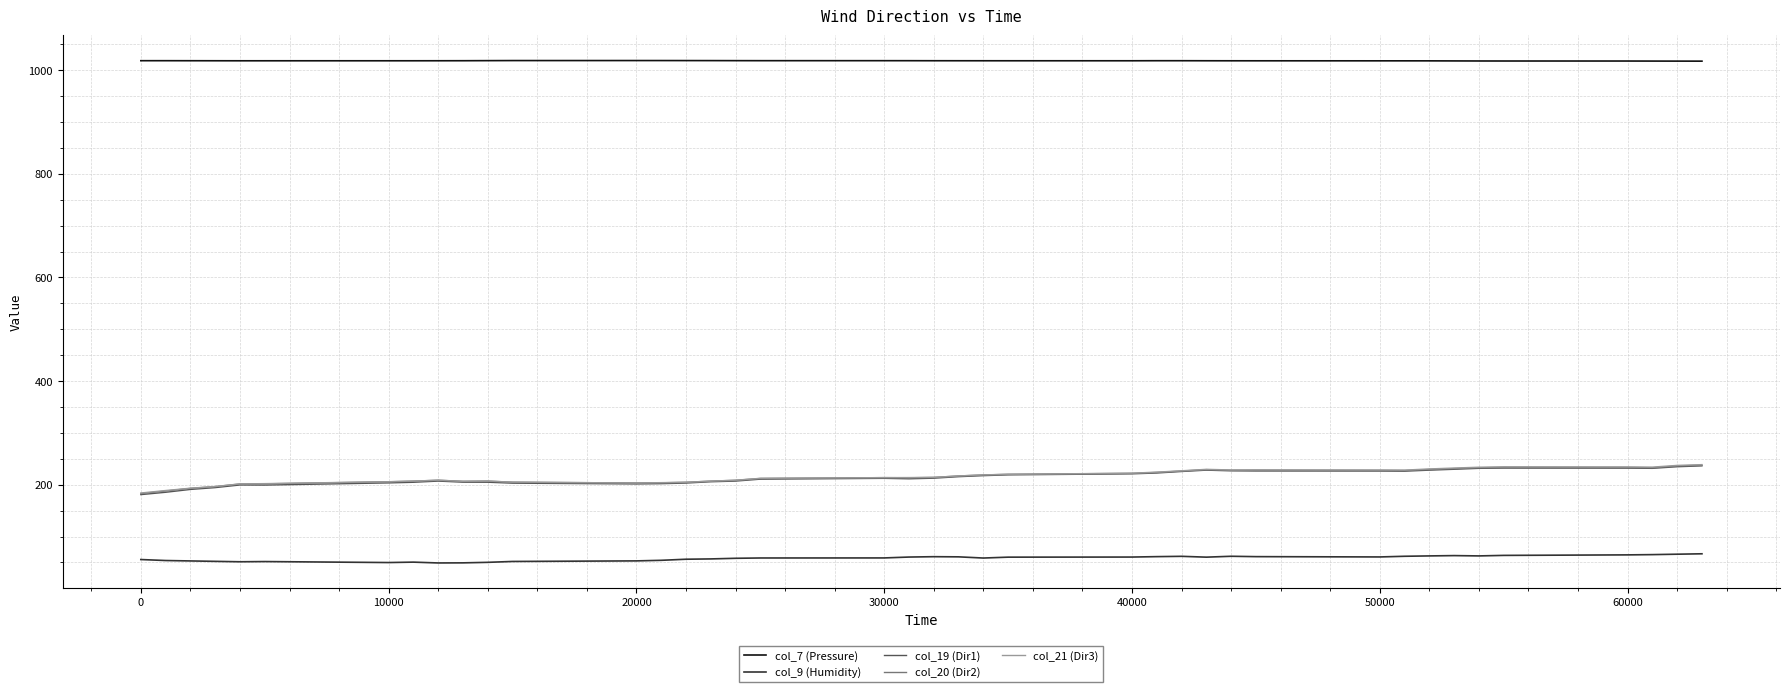

What is the maximum value for col_20 (Dir2)?

237.6